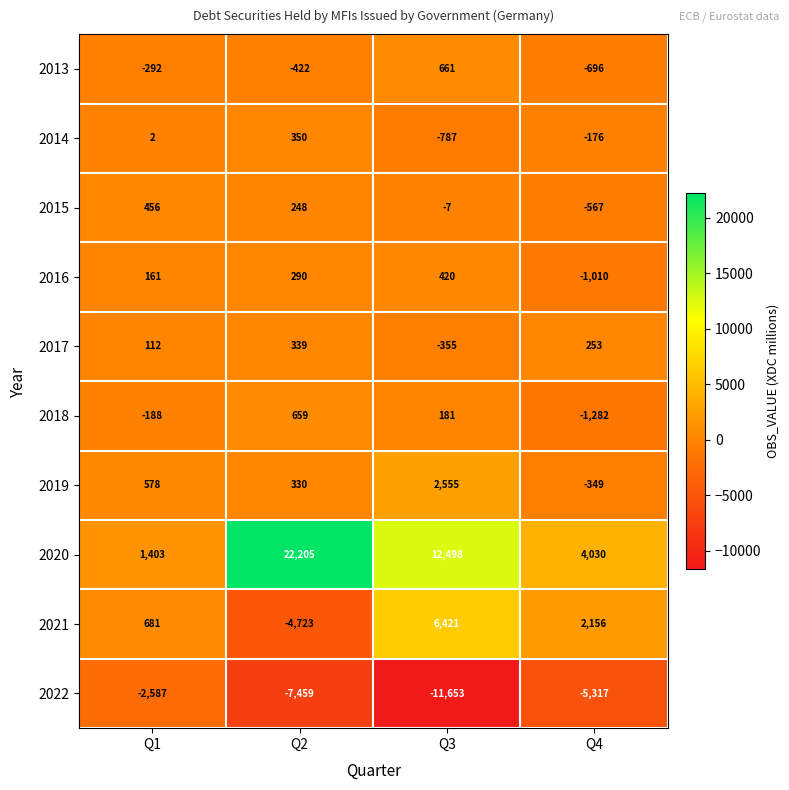

At Q3, list the series in order from smallest to largest.

2022, 2014, 2017, 2015, 2018, 2016, 2013, 2019, 2021, 2020